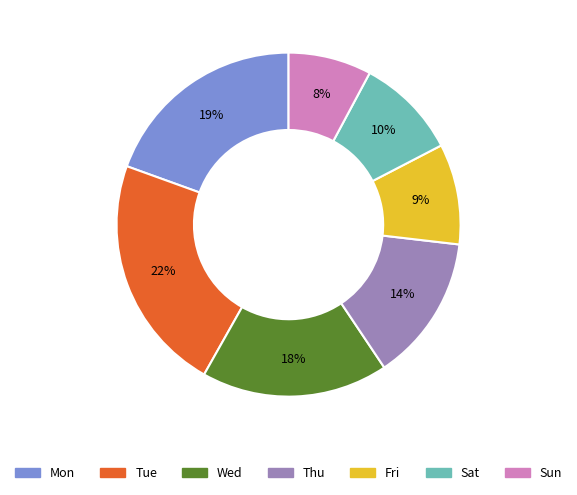

To the nearest percent, what is the average slice percentage?

14%